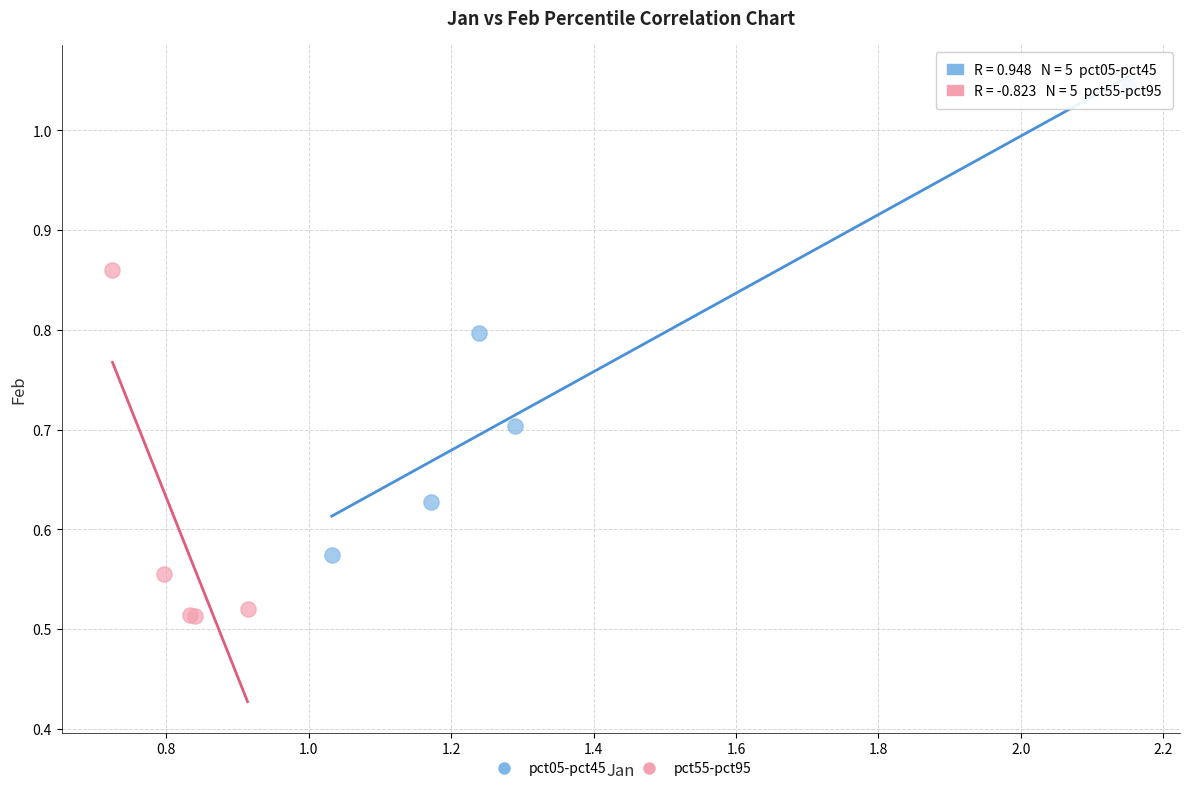

Which series has the widest spread of Y values?

pct05-pct45